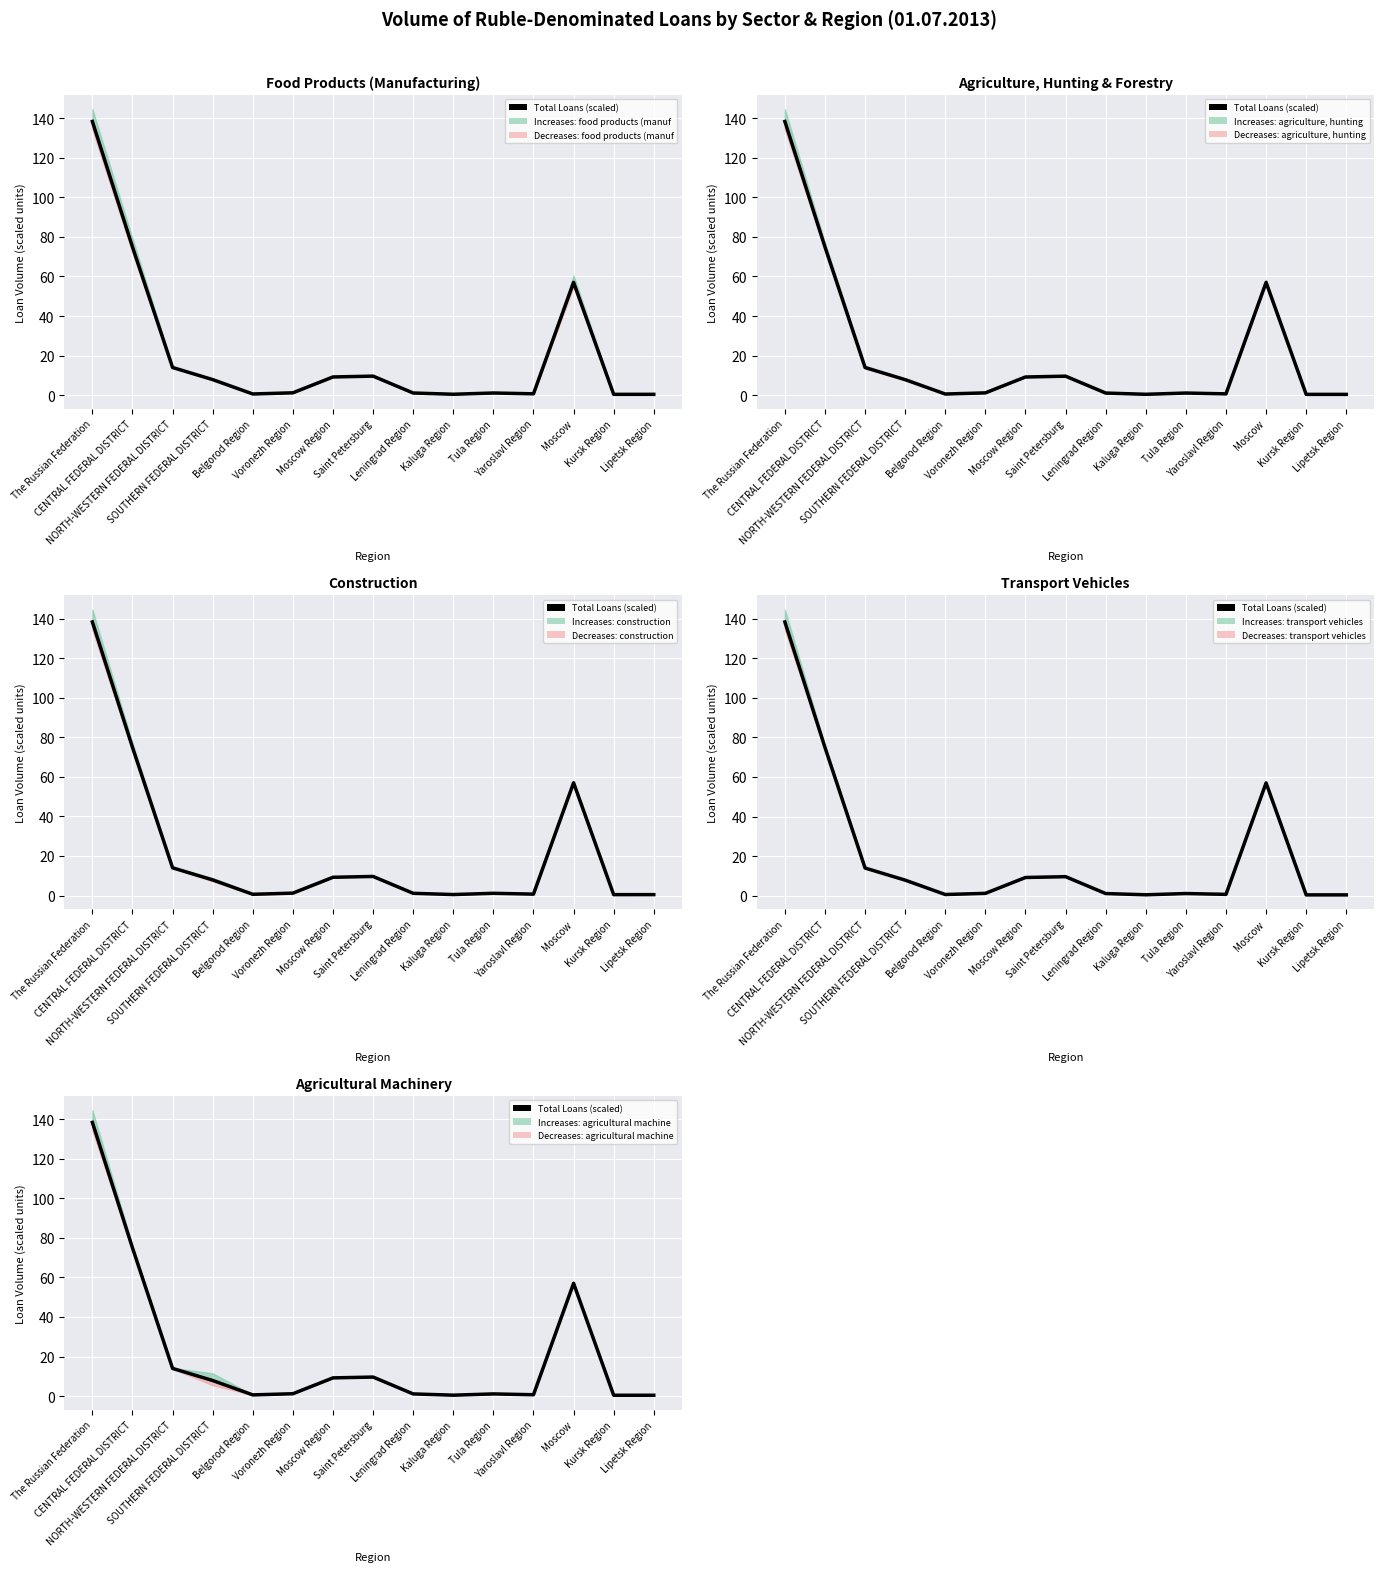

The chart shows a value of 9.7 at Saint Petersburg. True or false?

True